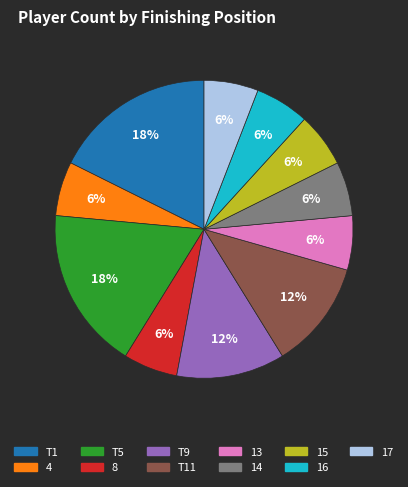

Is there a majority slice in this chart?

No